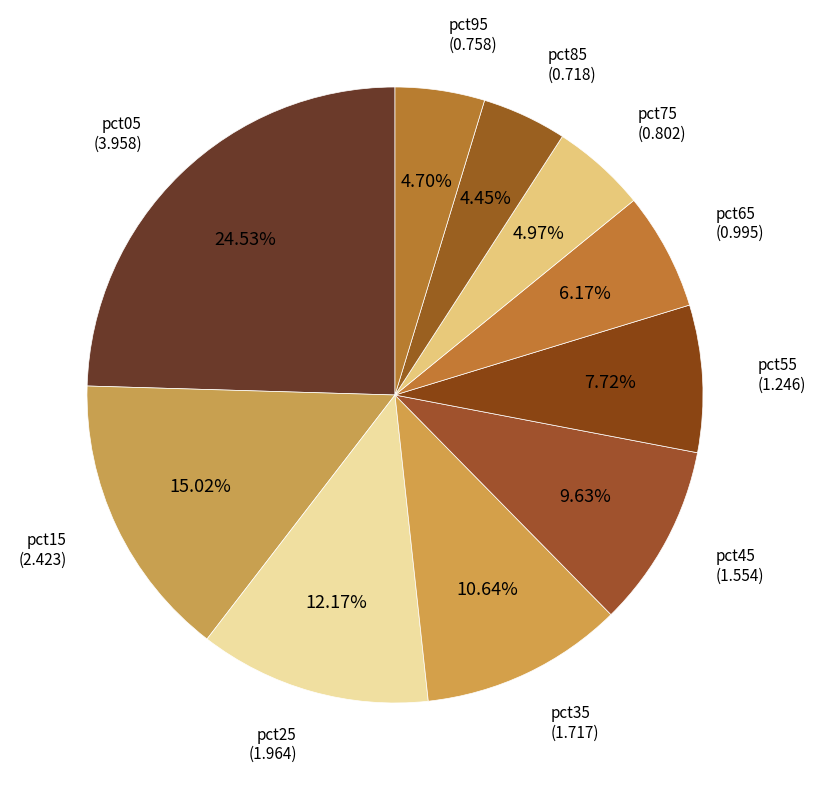

What percentage is NOT represented by pct75?

95.0%